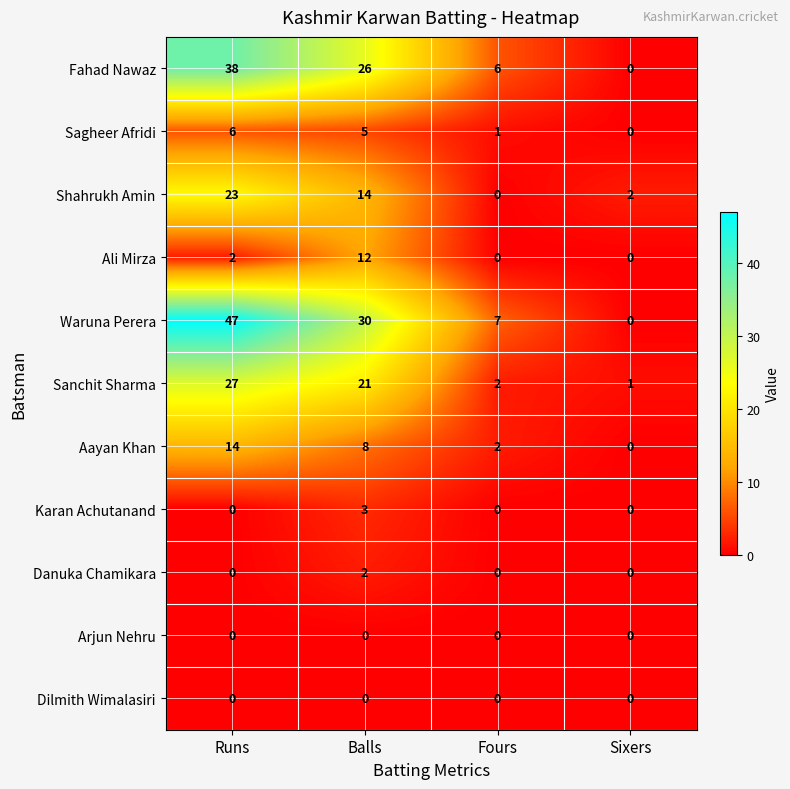

What is the sum of the Waruna Perera values at Fours and Sixers?

7